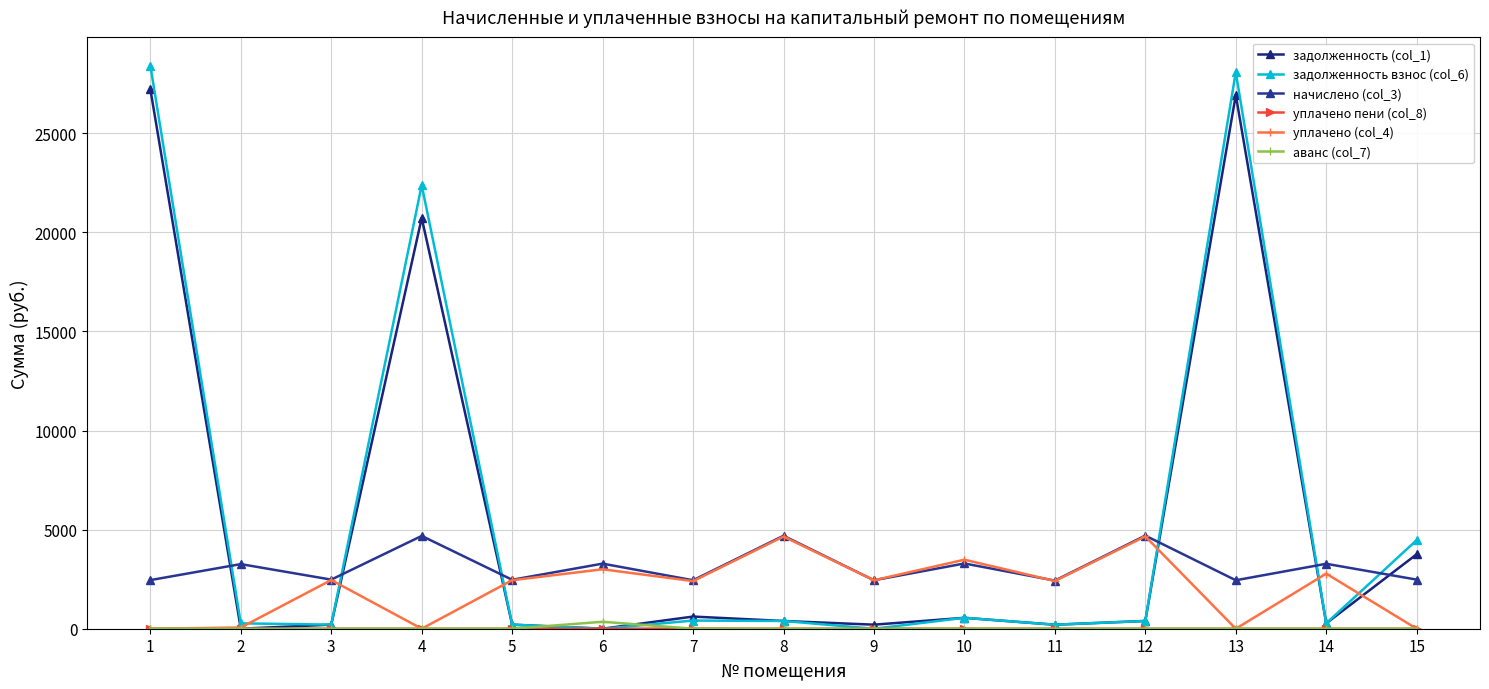

At how many categories does at least one series exceed 27809?

2